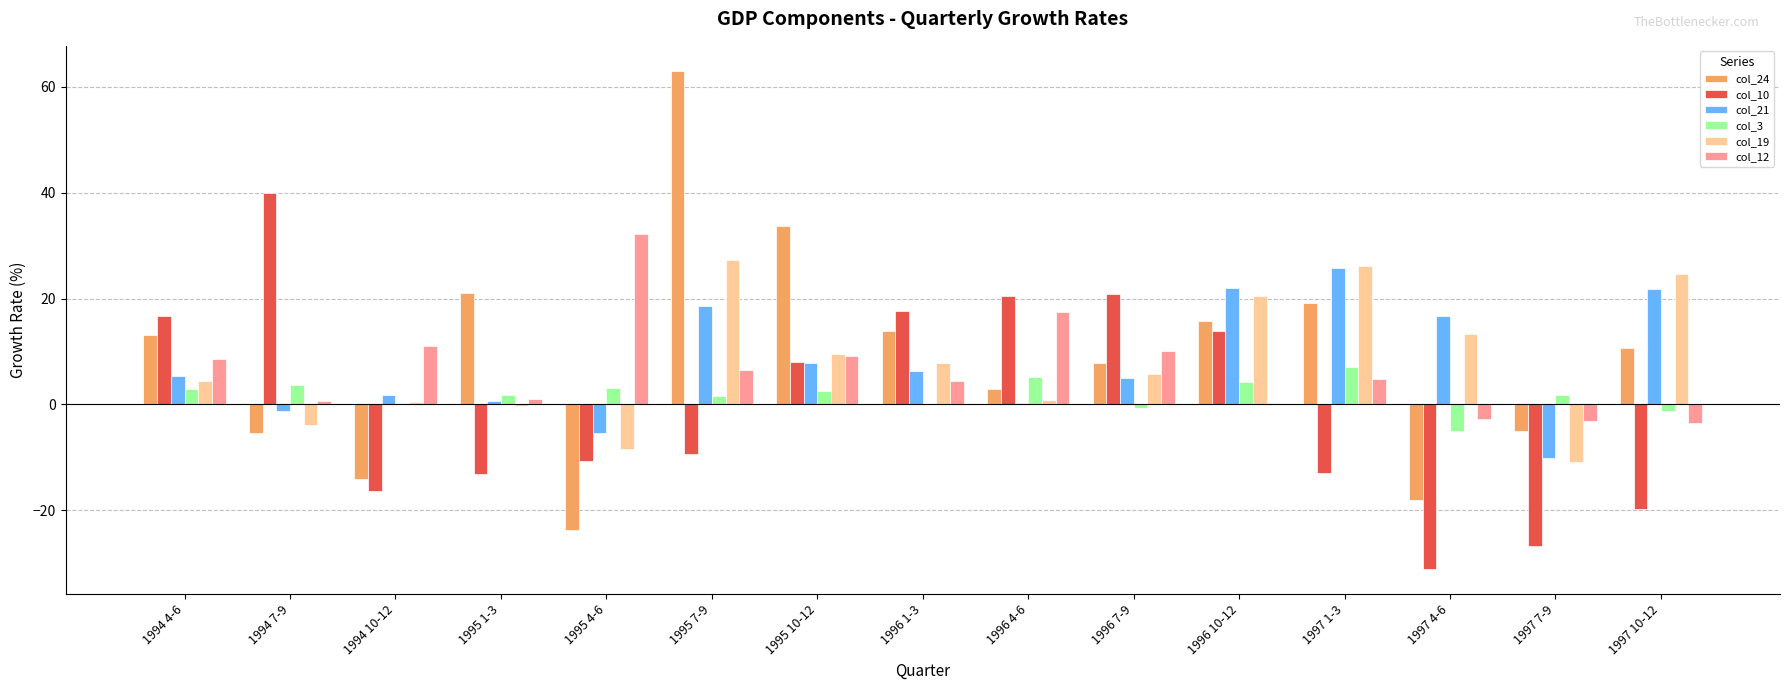

How many groups of bars are there?

15